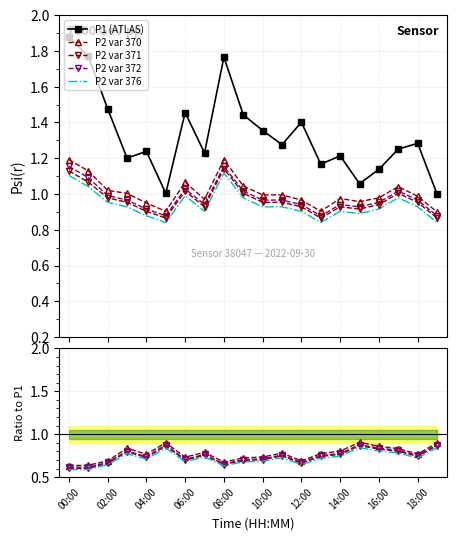

True or false: P2 var 372 and P2 var 370 intersect in this chart.

False